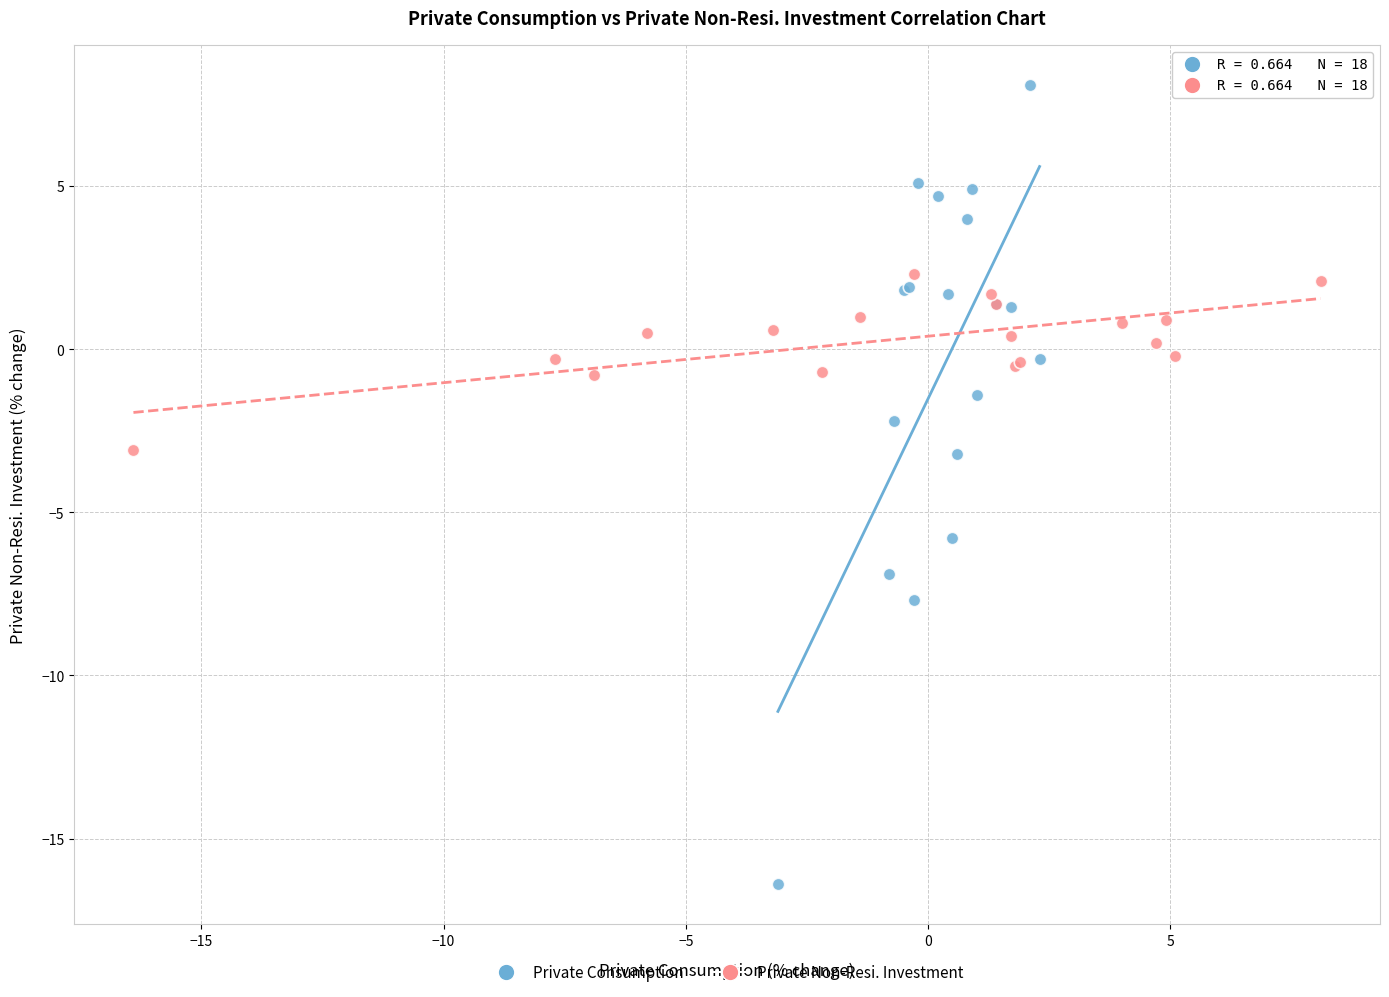

Which series reaches the maximum Y coordinate?

Private Consumption